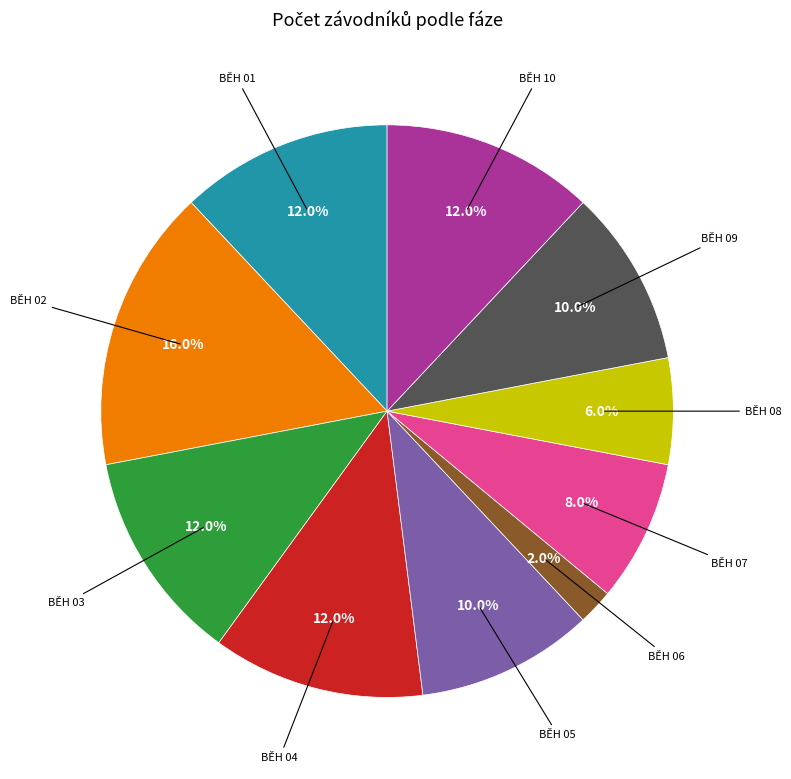

Does any single category account for the majority?

No